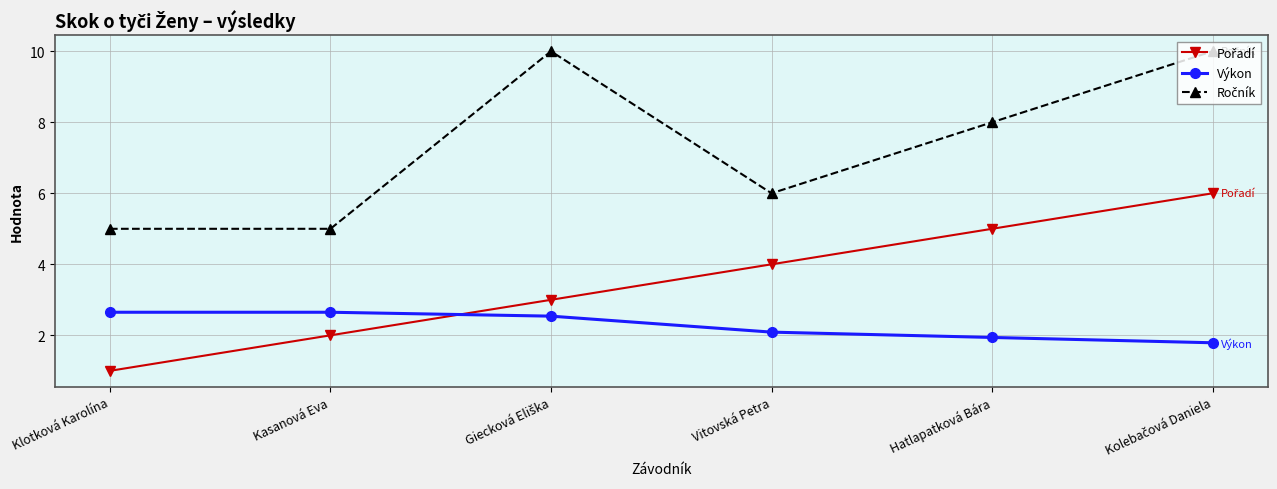

What is the sum of the Výkon values at Vitovská Petra and Kasanová Eva?

4.7